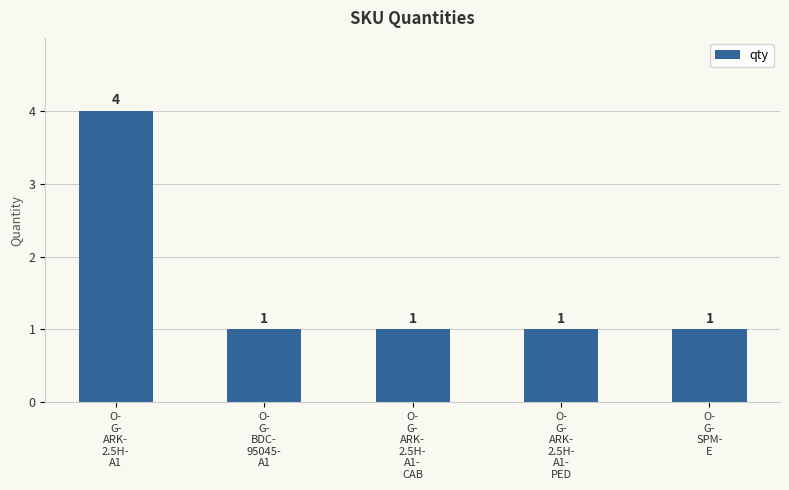

How many categories are shown in the chart?

5